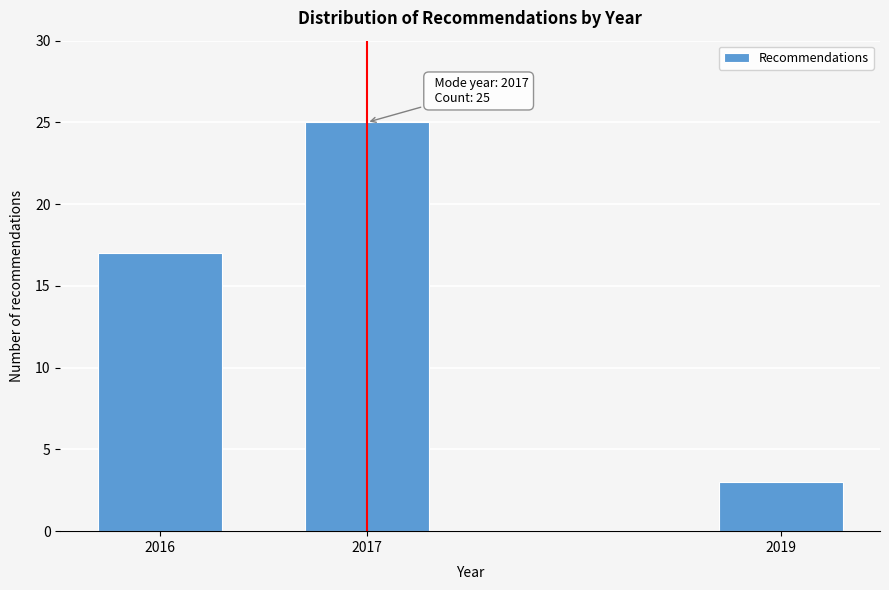

Reading left to right, list all the values displayed in this chart.

17	25	3